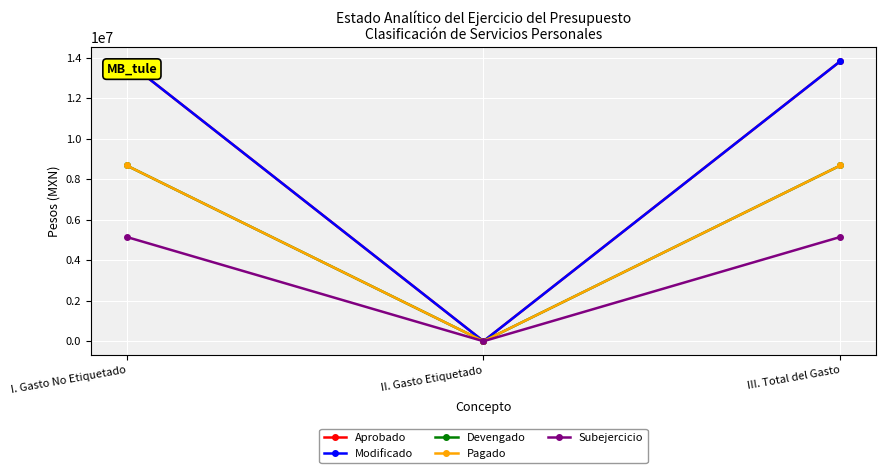

Reading left to right, extract all data points from this chart.

Aprobado: 13838419.4	0.0	13838419.4
Modificado: 13838419.4	0.0	13838419.4
Devengado: 8685216.4	0.0	8685216.4
Pagado: 8685216.4	0.0	8685216.4
Subejercicio: 5153203.0	0.0	5153203.0